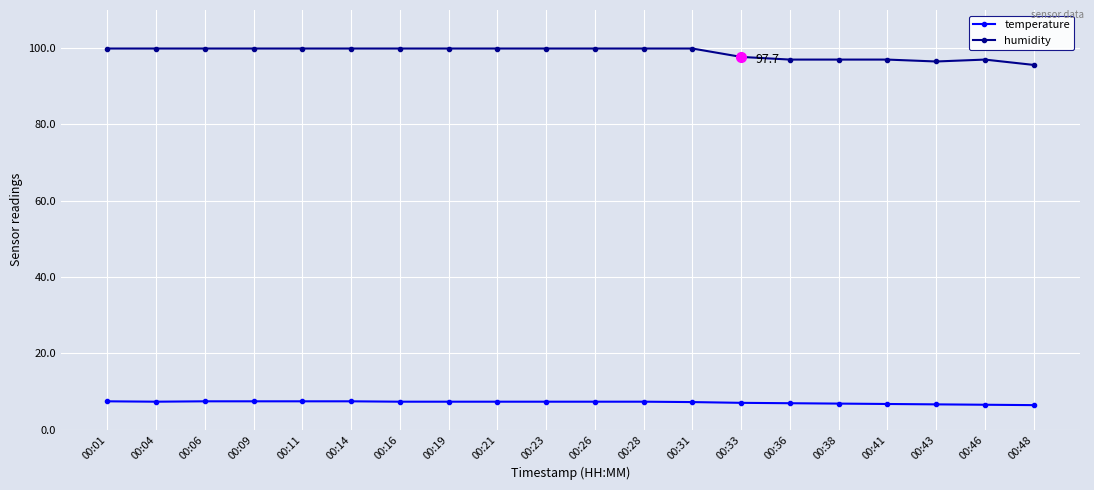

What is the total value across all series at 00:11?

107.3